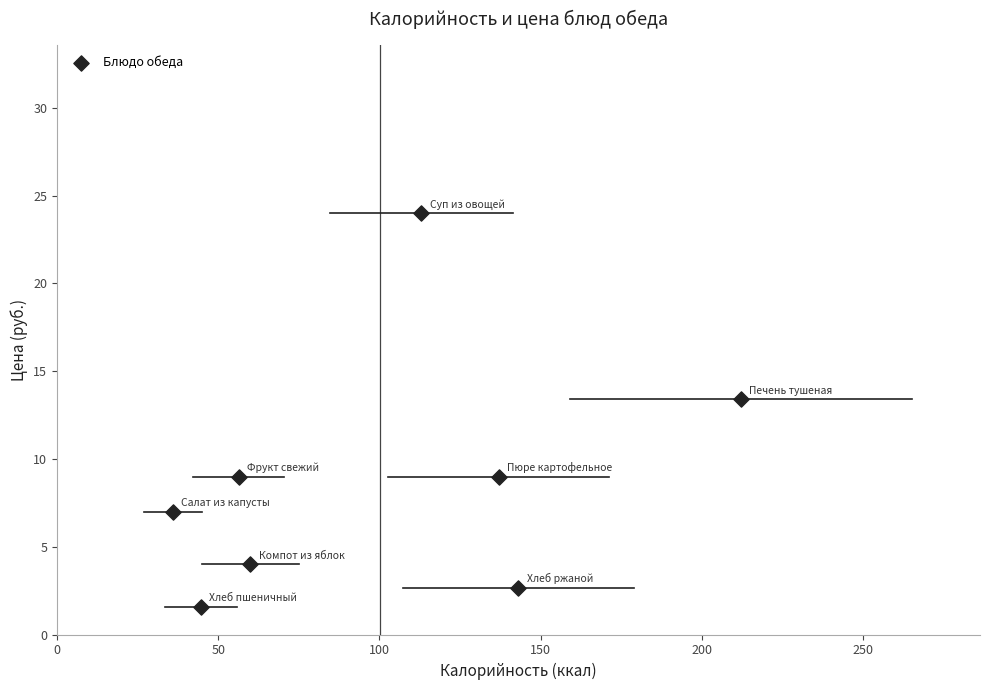

What is the range of Y values (max minus min)?

22.4